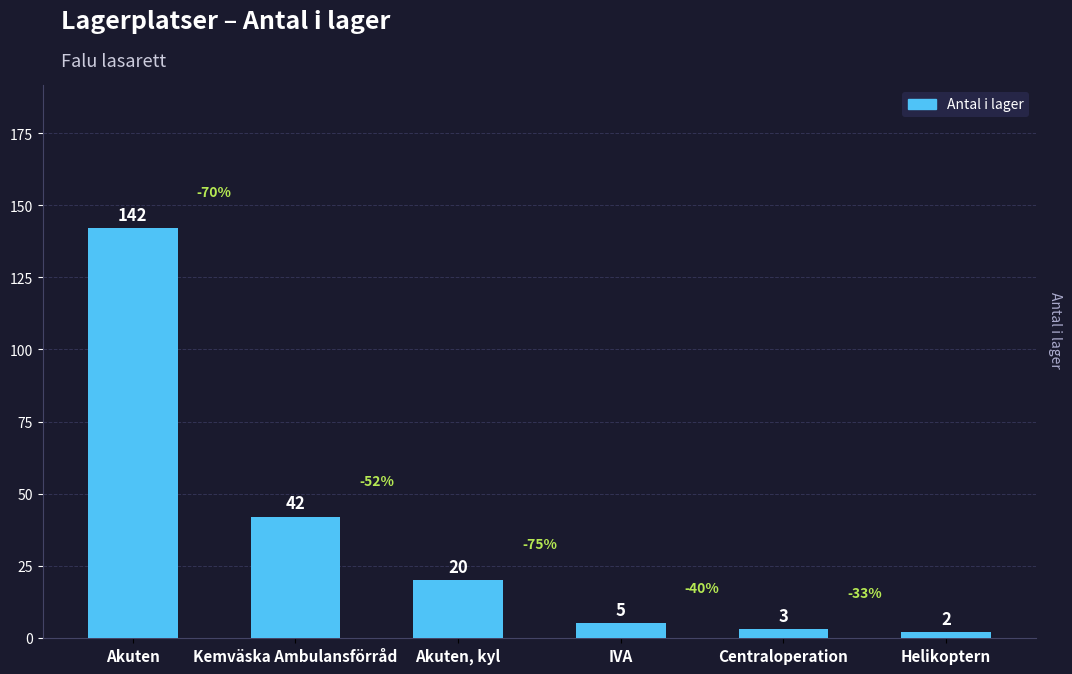

What is the change in value from Akuten to Akuten, kyl?

-122